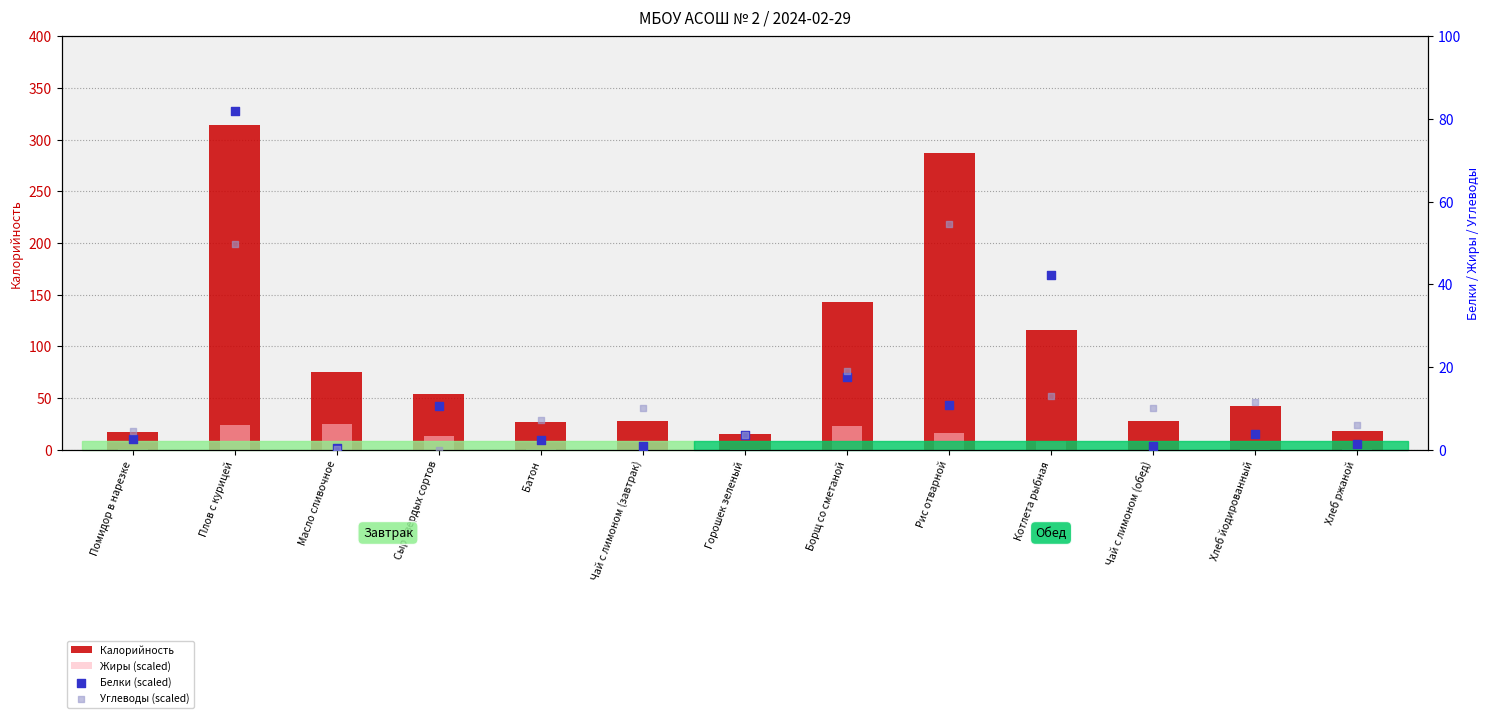

Which series reaches the maximum Y coordinate?

Калорийность